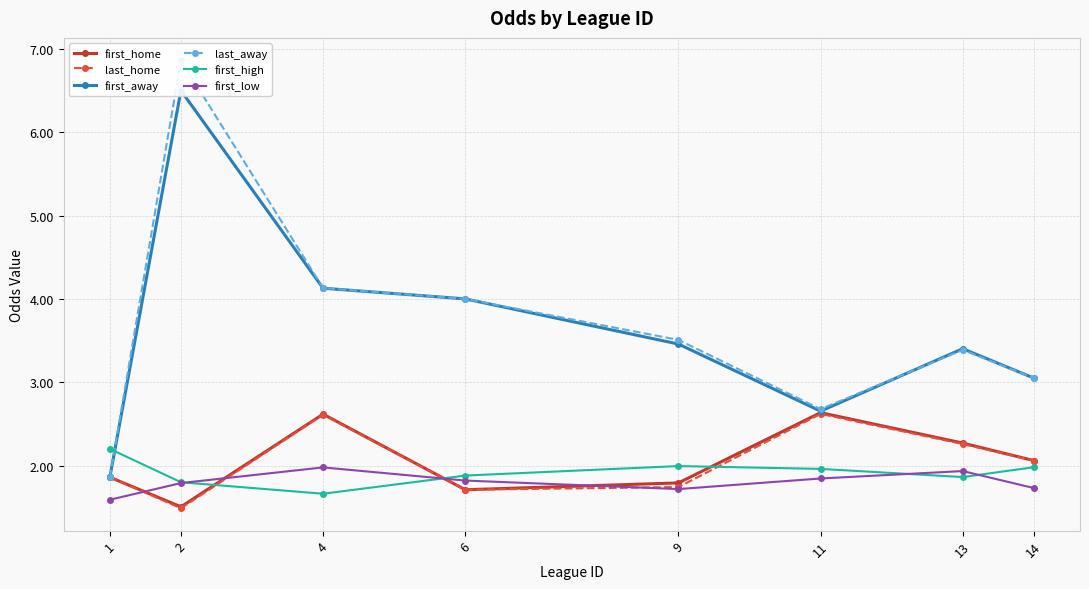

How many lines are shown in the chart?

6